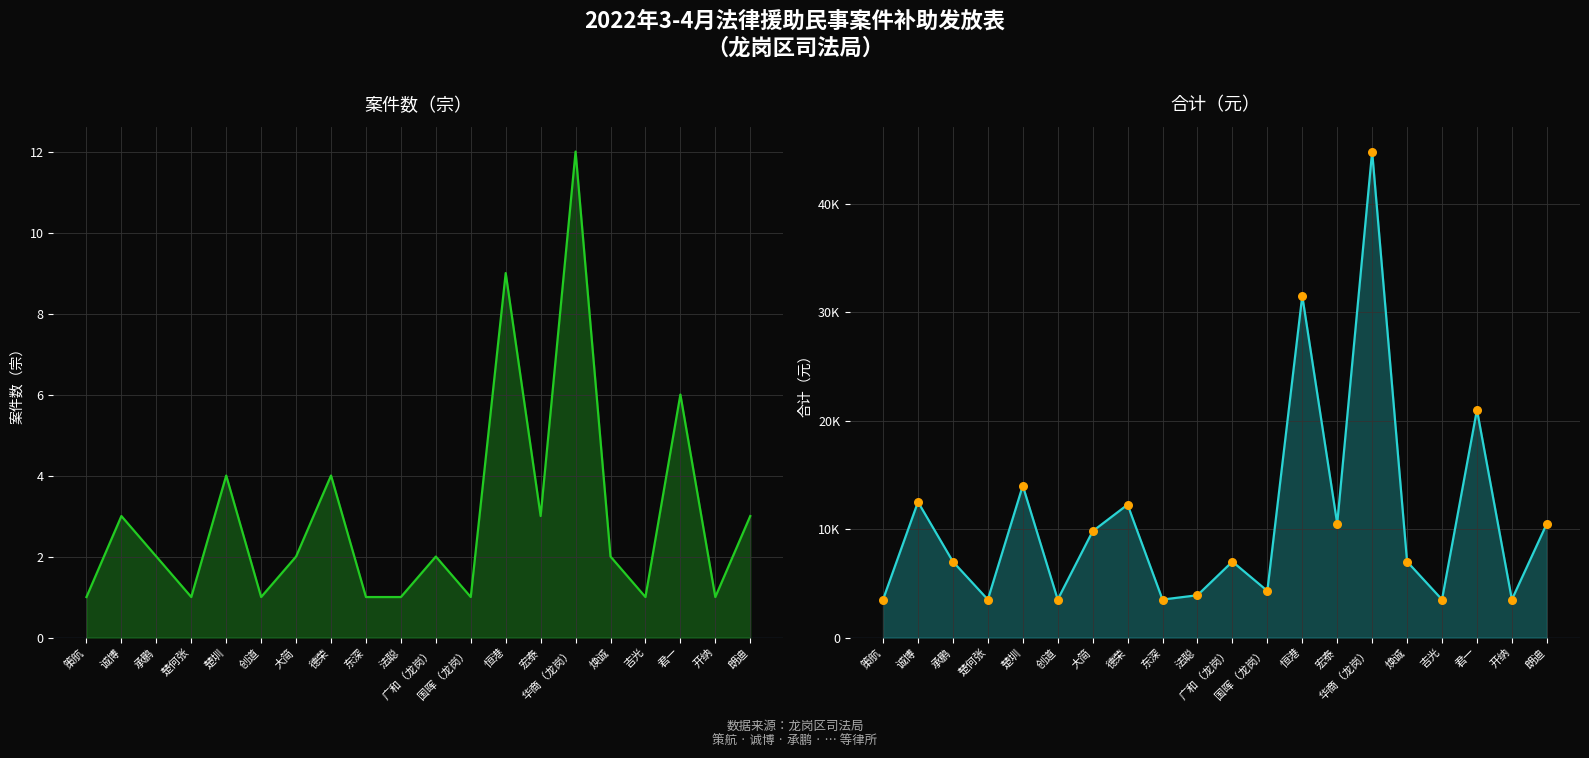

What is the total value across all series at 华商（龙岗）?

89612